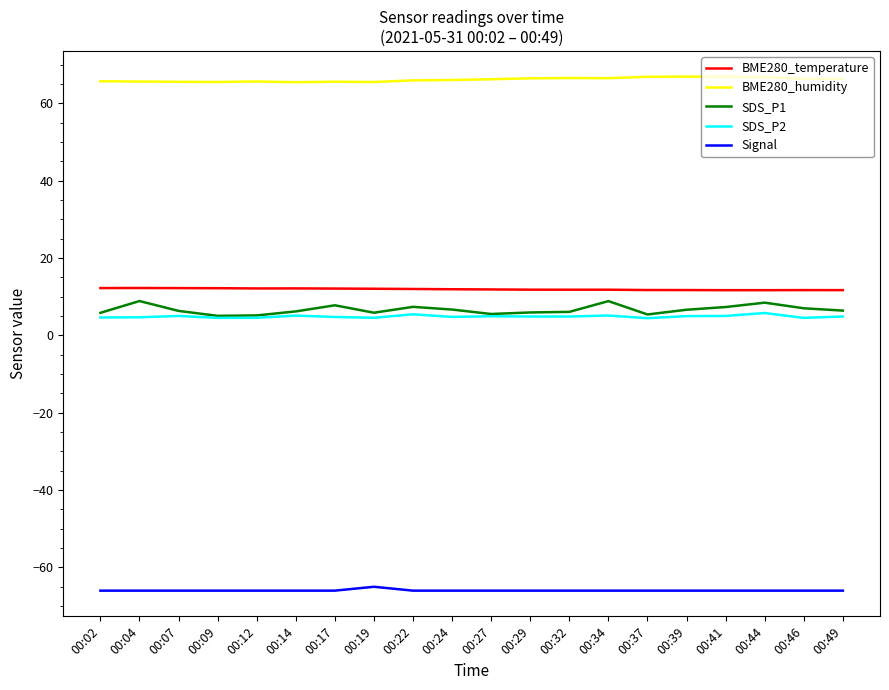

What is the spread (max minus min) of values at 00:07?

131.6